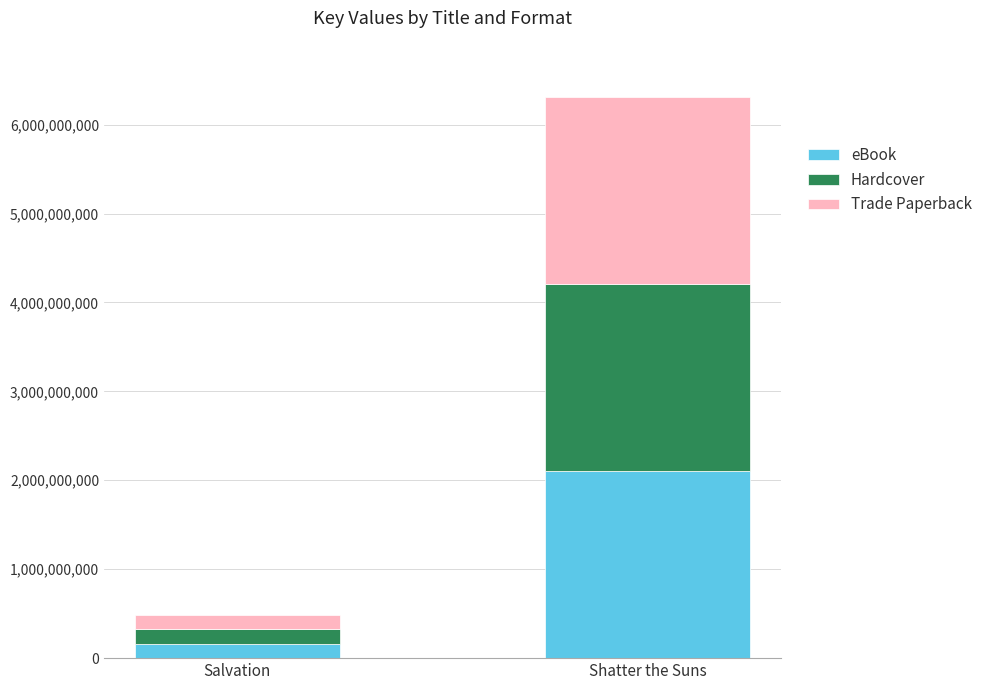

Are the bars grouped side by side (vs. stacked)?

No